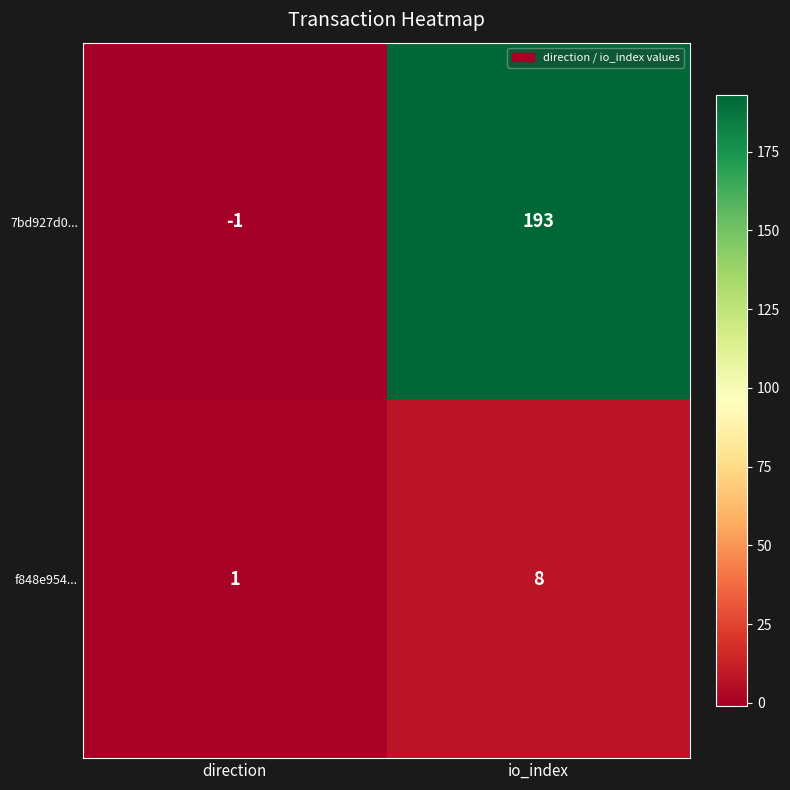

Reading left to right, transcribe all the data shown in this chart.

7bd927d0...: direction=-1	io_index=193
f848e954...: direction=1	io_index=8